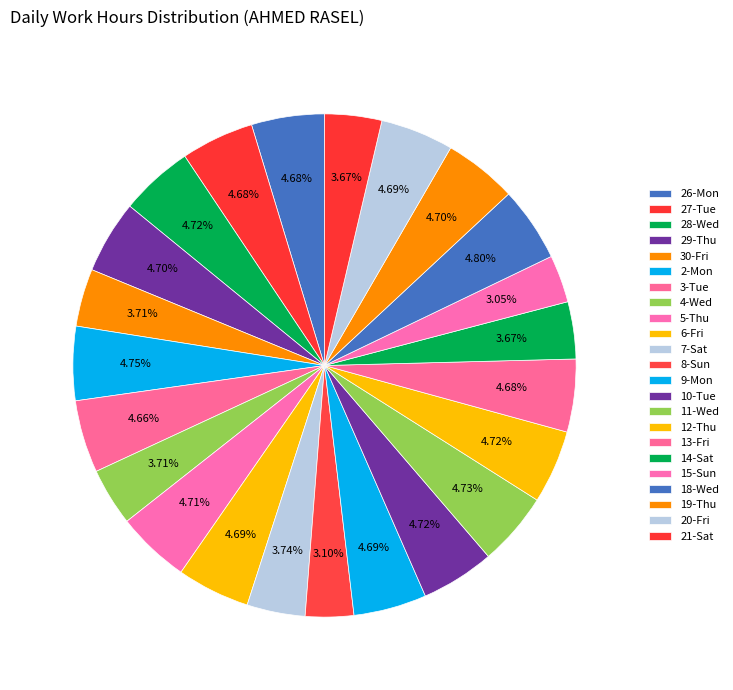

How many segments does this pie chart have?

23